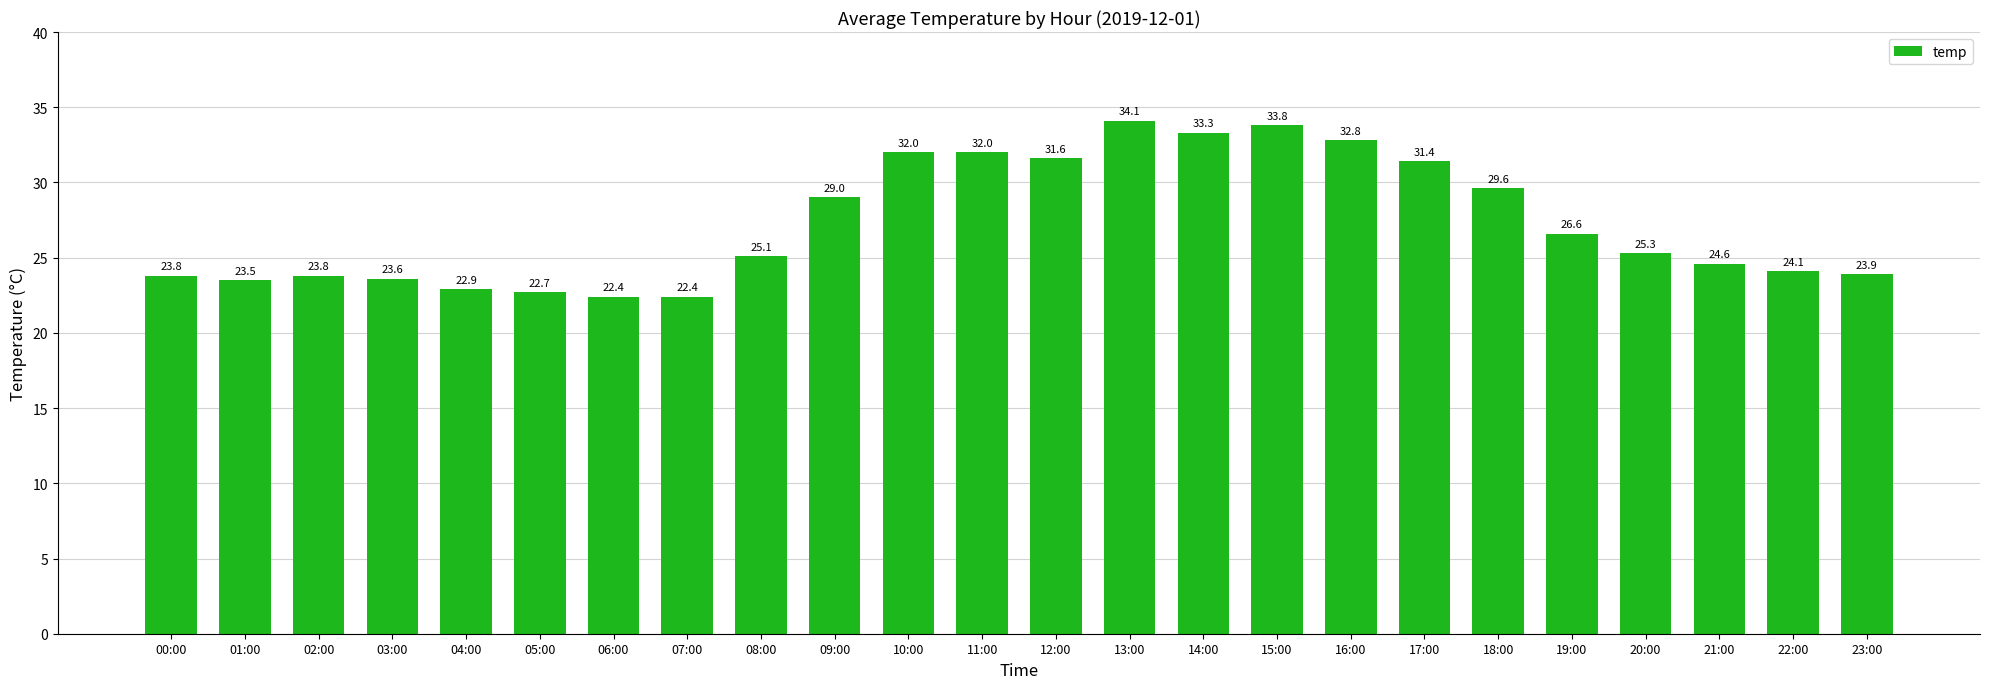

What is the label of the 22nd bar from the right?

02:00